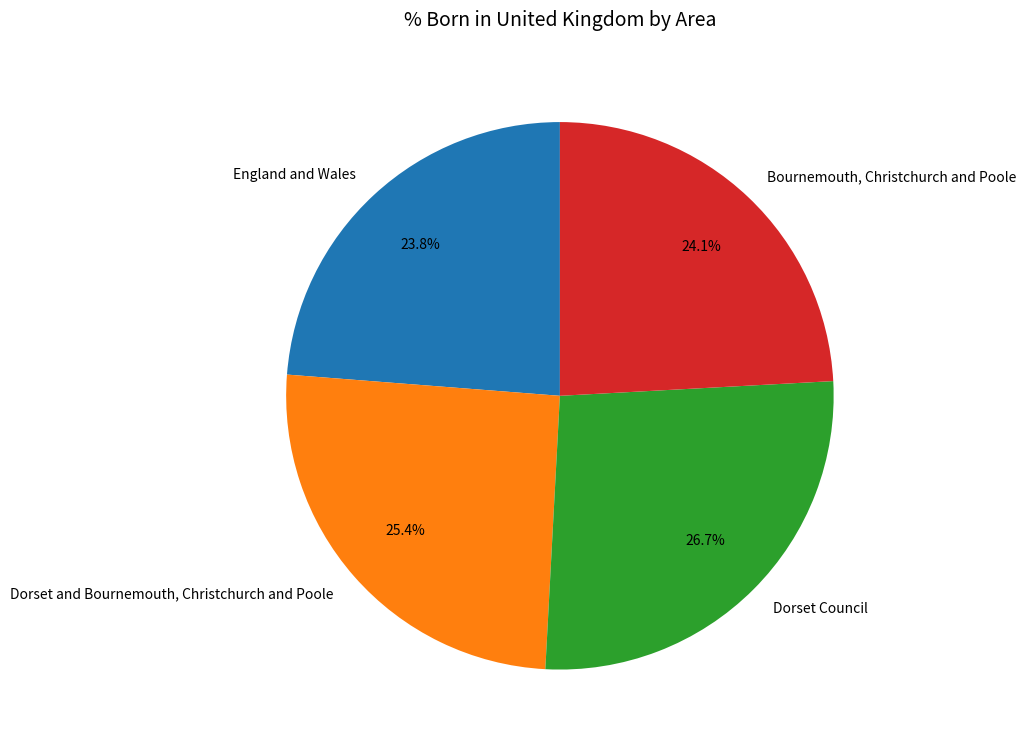

Is England and Wales the majority of the pie?

No